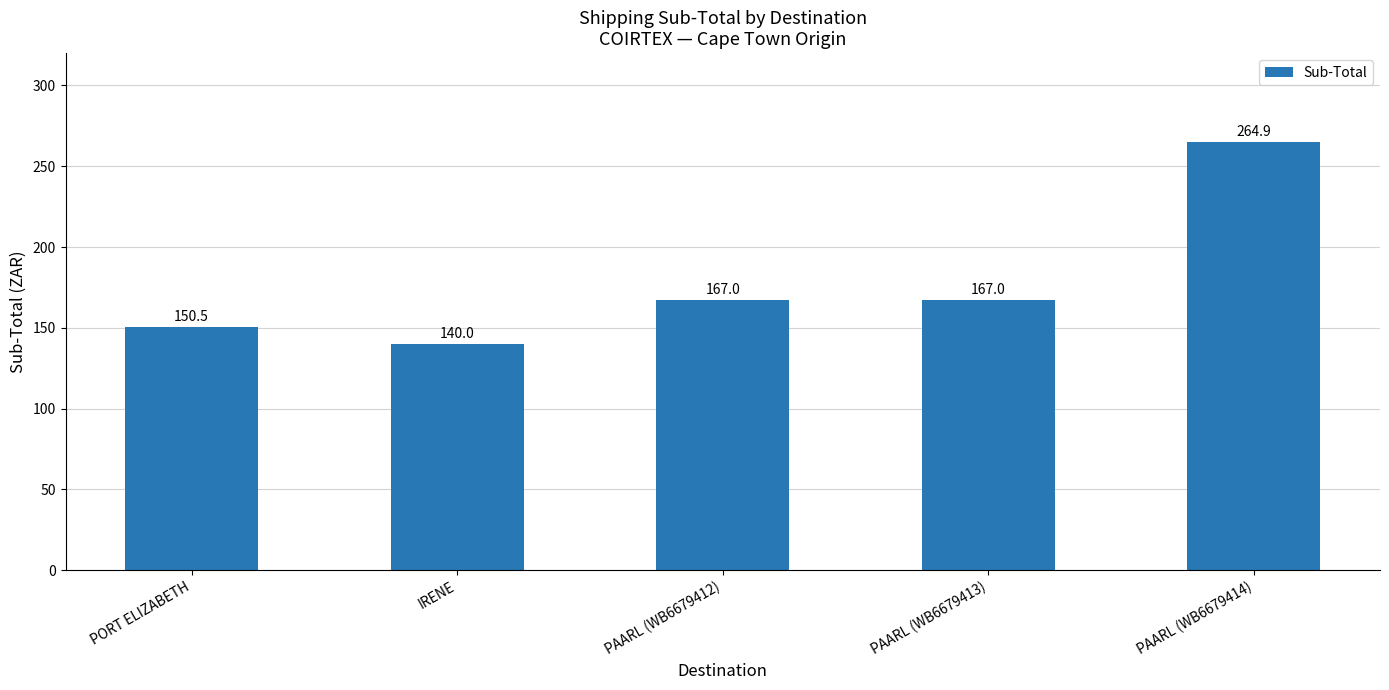

How many categories are shown in the chart?

5